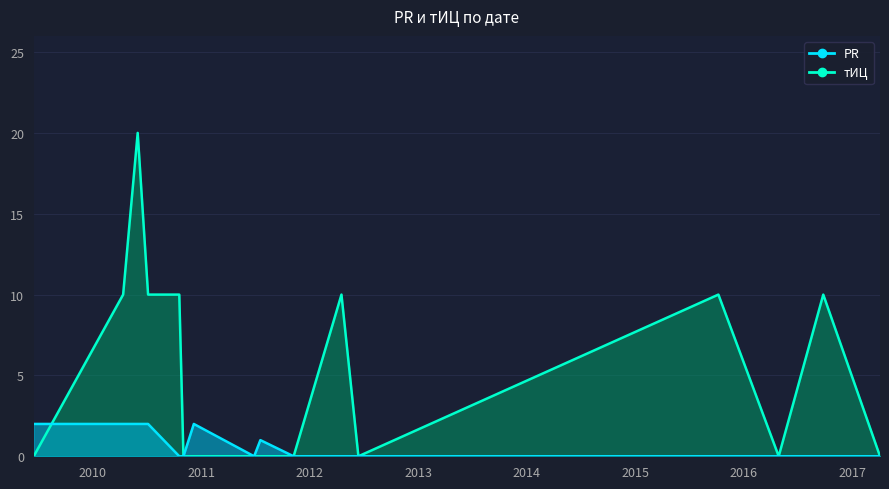

How many lines are shown in the chart?

2